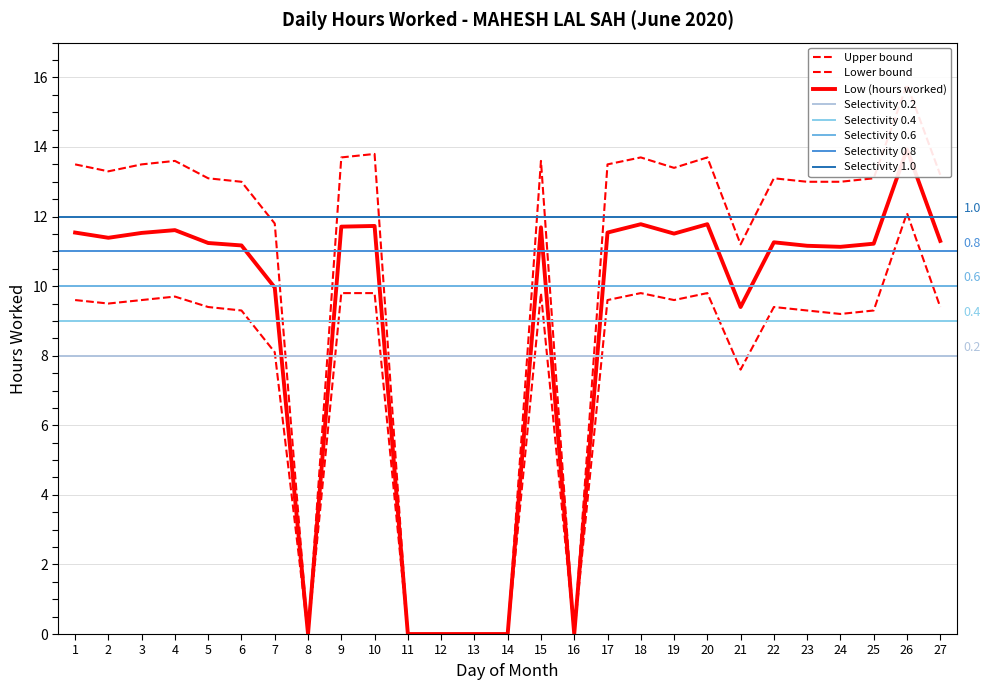

True or false: Upper bound has a value of 13.6 at 15.

True